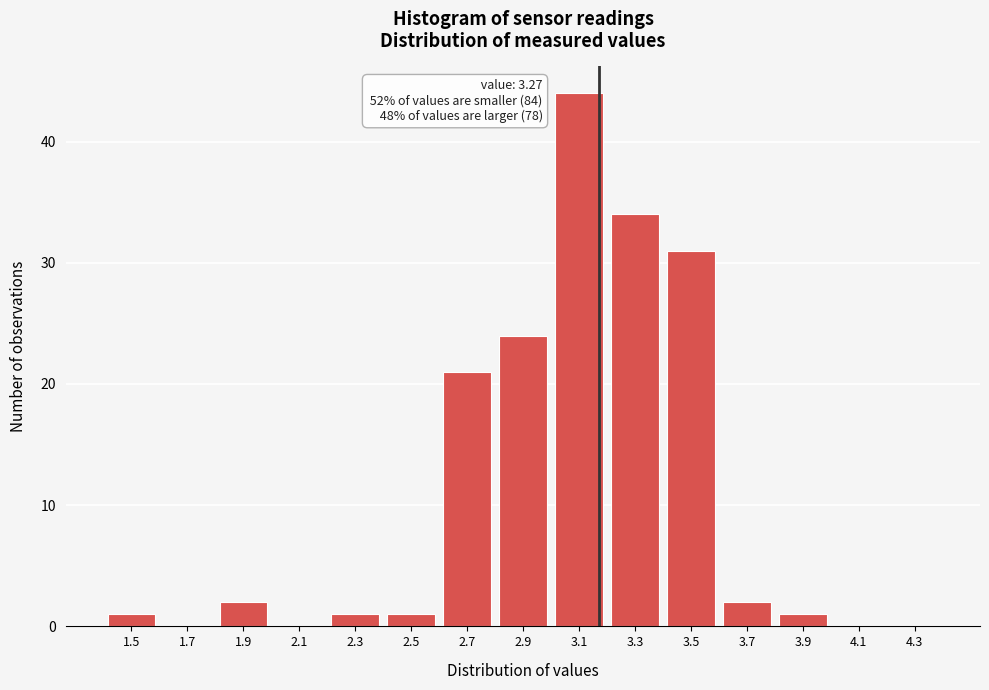

Reading left to right, transcribe all the data shown in this chart.

1.5=1	1.7=0	1.9=2	2.1=0	2.3=1	2.5=1	2.7=21	2.9=24	3.1=44	3.3=34	3.5=31	3.7=2	3.9=1	4.1=0	4.3=0